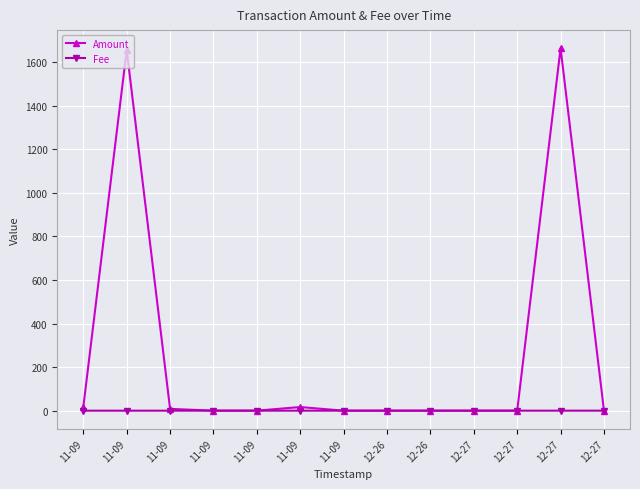

Count the number of categories in the chart.

13